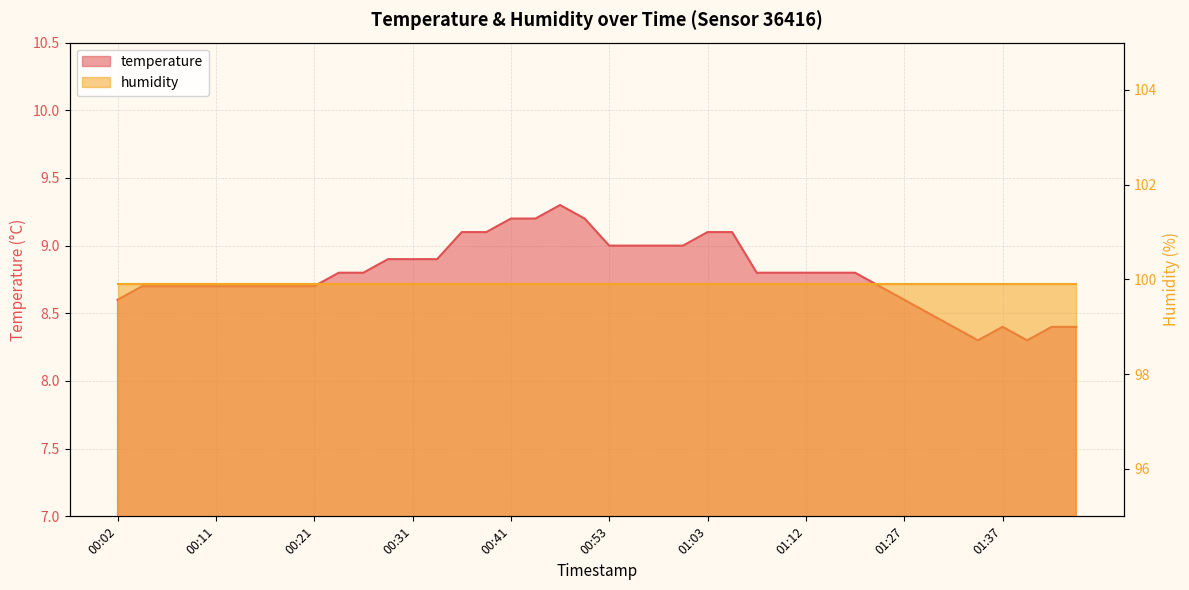

Reading left to right, what are all the values shown in this chart?

8.6	8.7	8.7	8.7	8.7	8.7	8.7	8.7	8.7	8.8	8.8	8.9	8.9	8.9	9.1	9.1	9.2	9.2	9.3	9.2	9.0	9.0	9.0	9.0	9.1	9.1	8.8	8.8	8.8	8.8	8.8	8.7	8.6	8.5	8.4	8.3	8.4	8.3	8.4	8.4